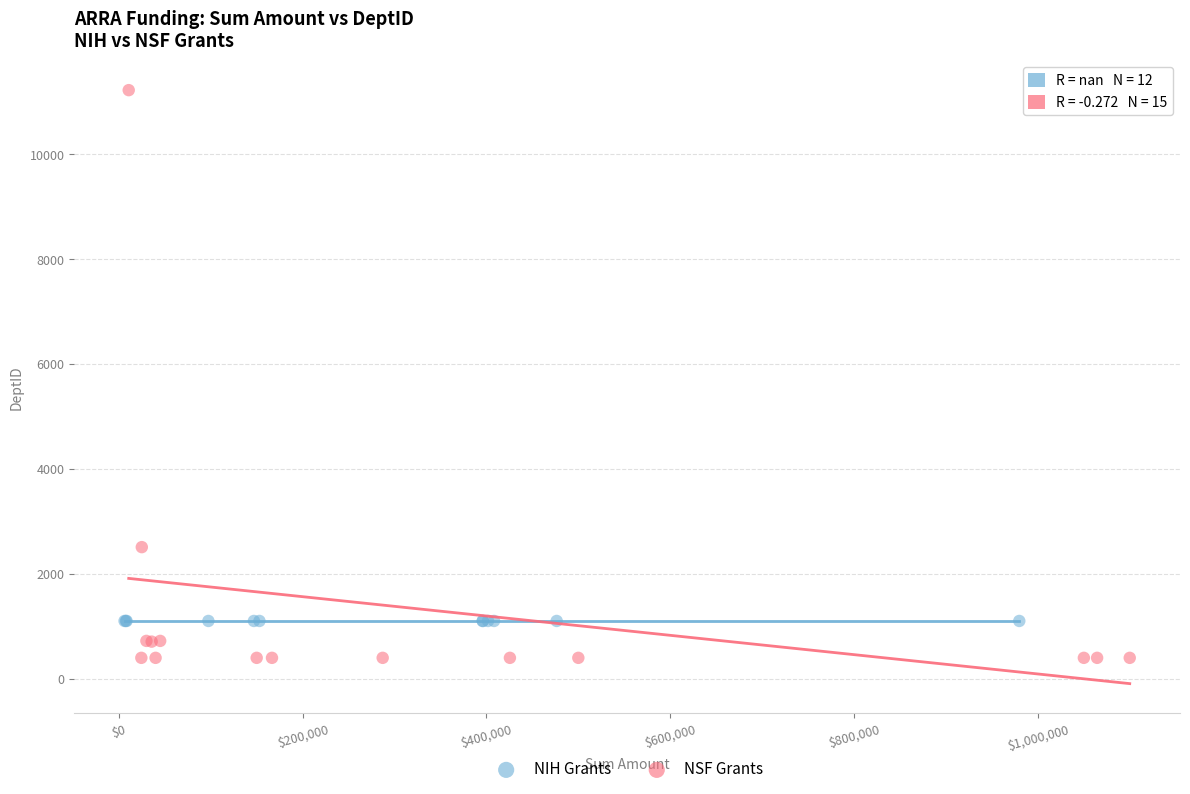

What are all the series names shown in the legend?

NIH Grants, NSF Grants